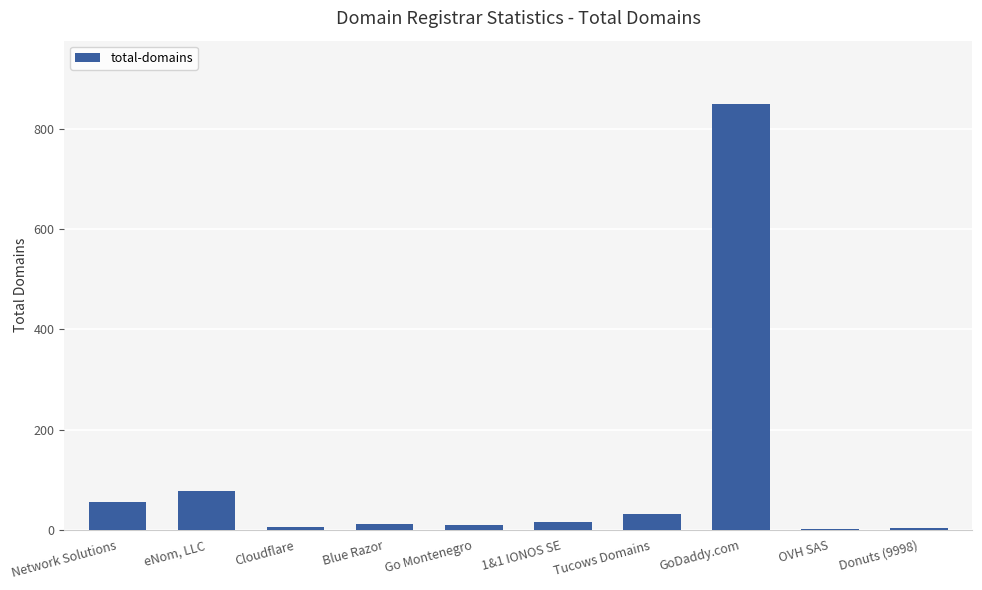

Is it true that the value at Tucows Domains is 32?

True